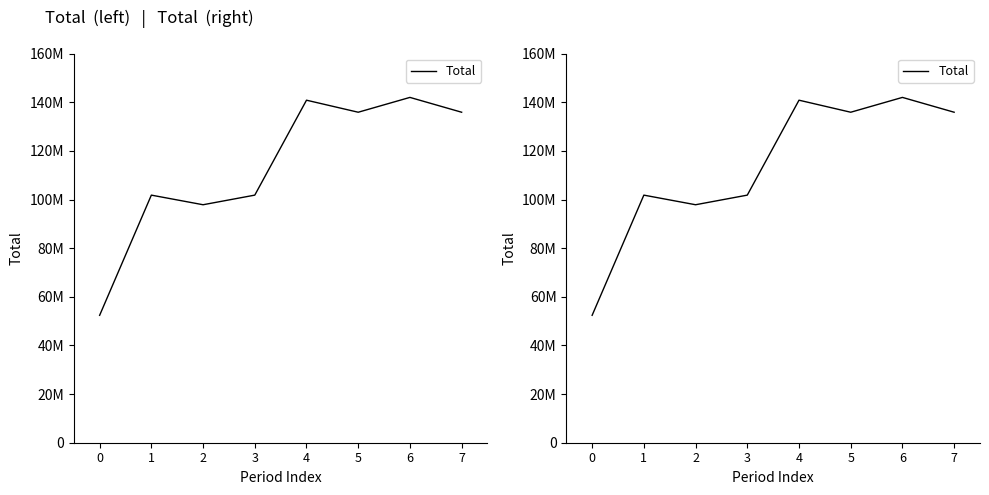

How many data points are less than 135932519?

4